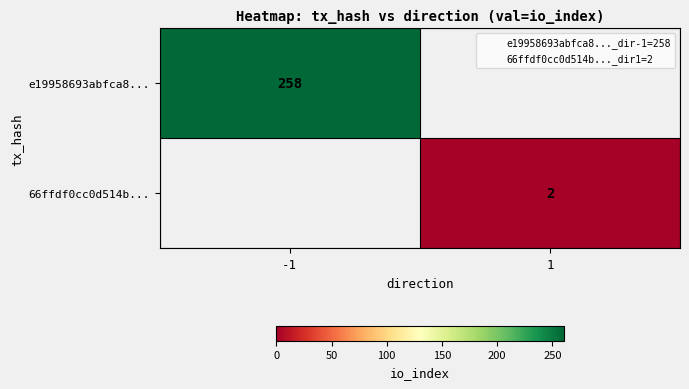

Is it true that e19958693abfca8... equals 148 at -1?

False